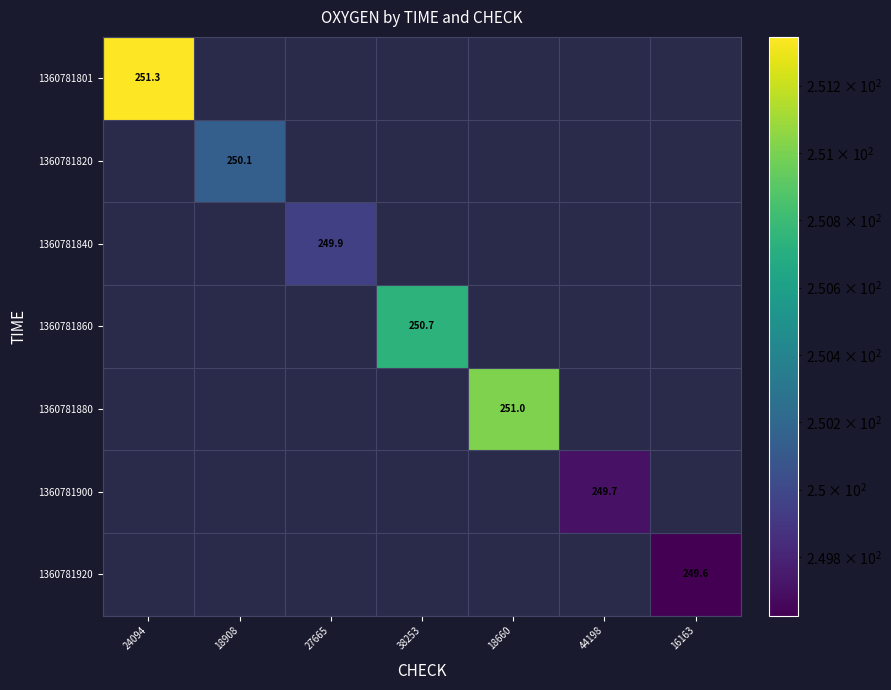

At which label does 1360781801 reach its minimum?

24094